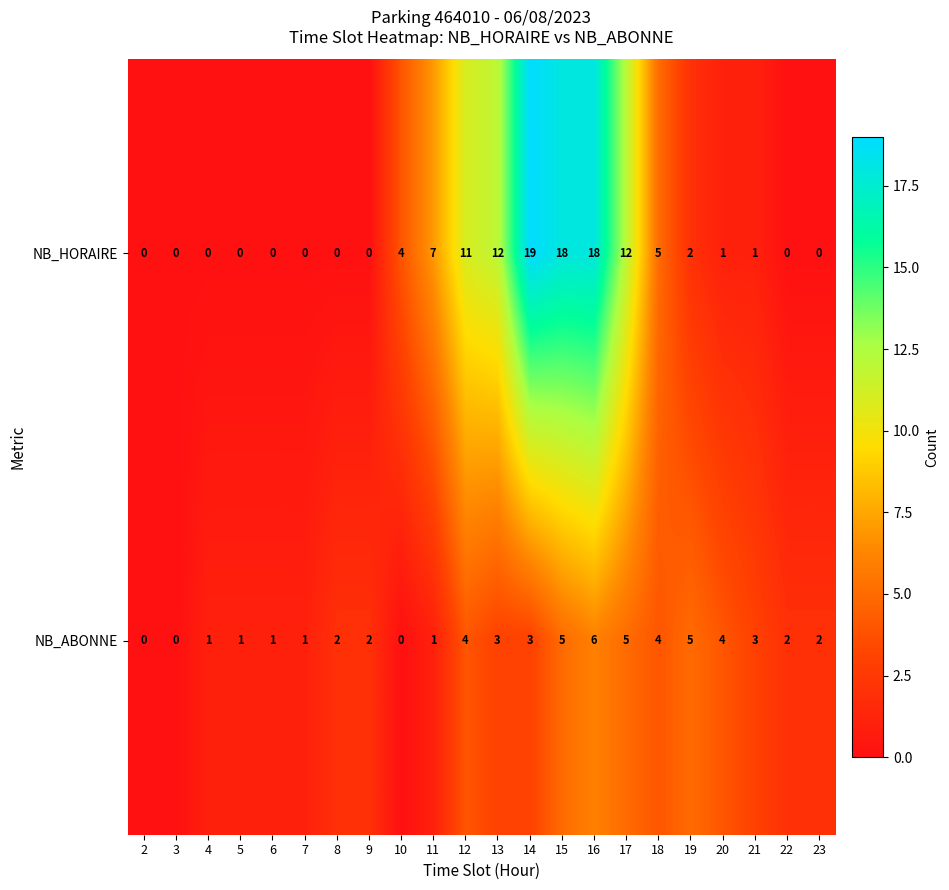

Is it true that NB_ABONNE equals 7 at 18?

False